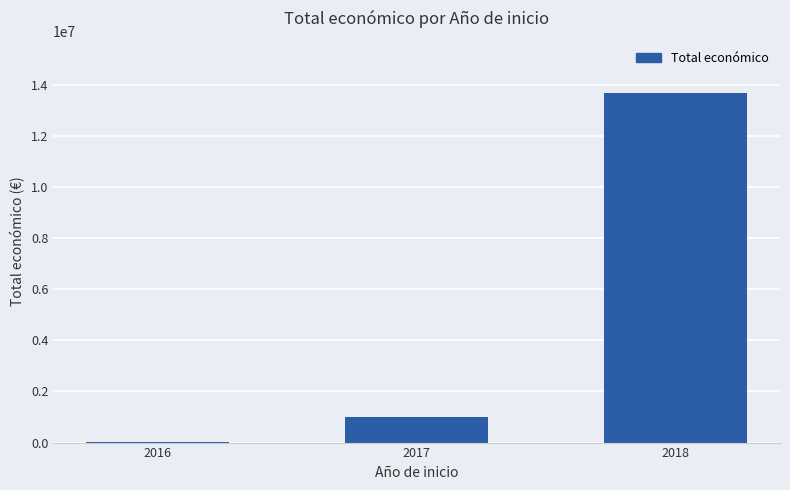

What is the sum of all values?

14690889